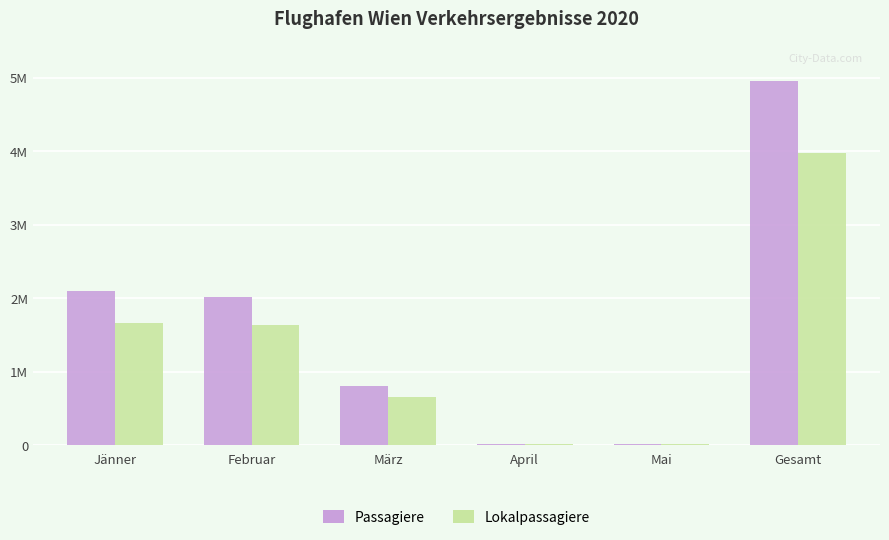

List the series in order of their peak value, highest first.

Passagiere, Lokalpassagiere